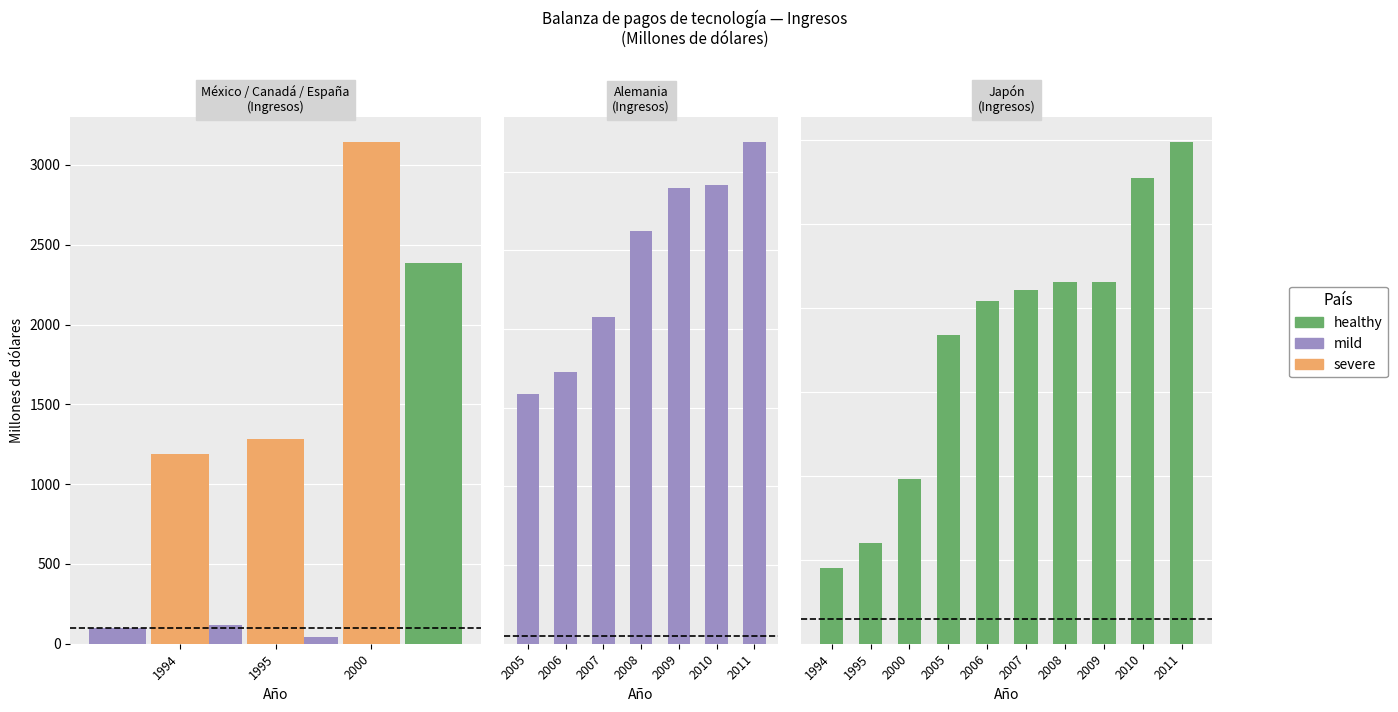

What is the spread (max minus min) of values at 2011?

115336.6